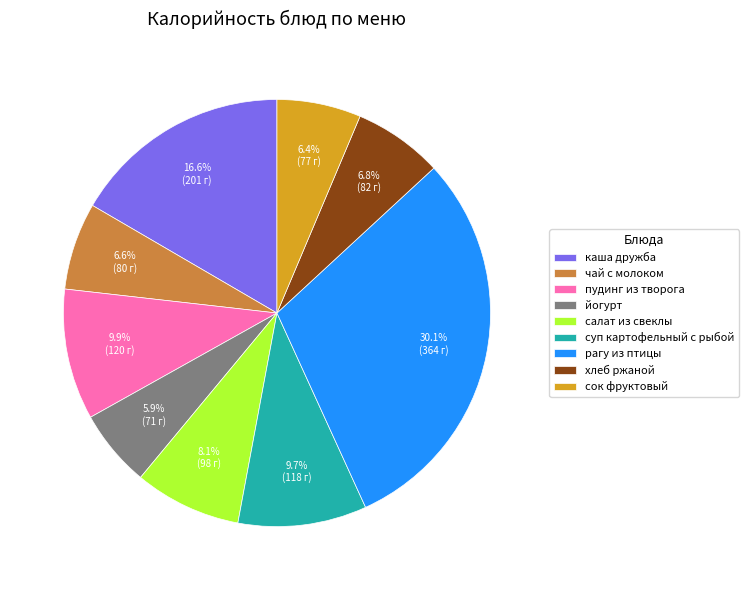

What is the largest slice in the pie chart?

рагу из птицы